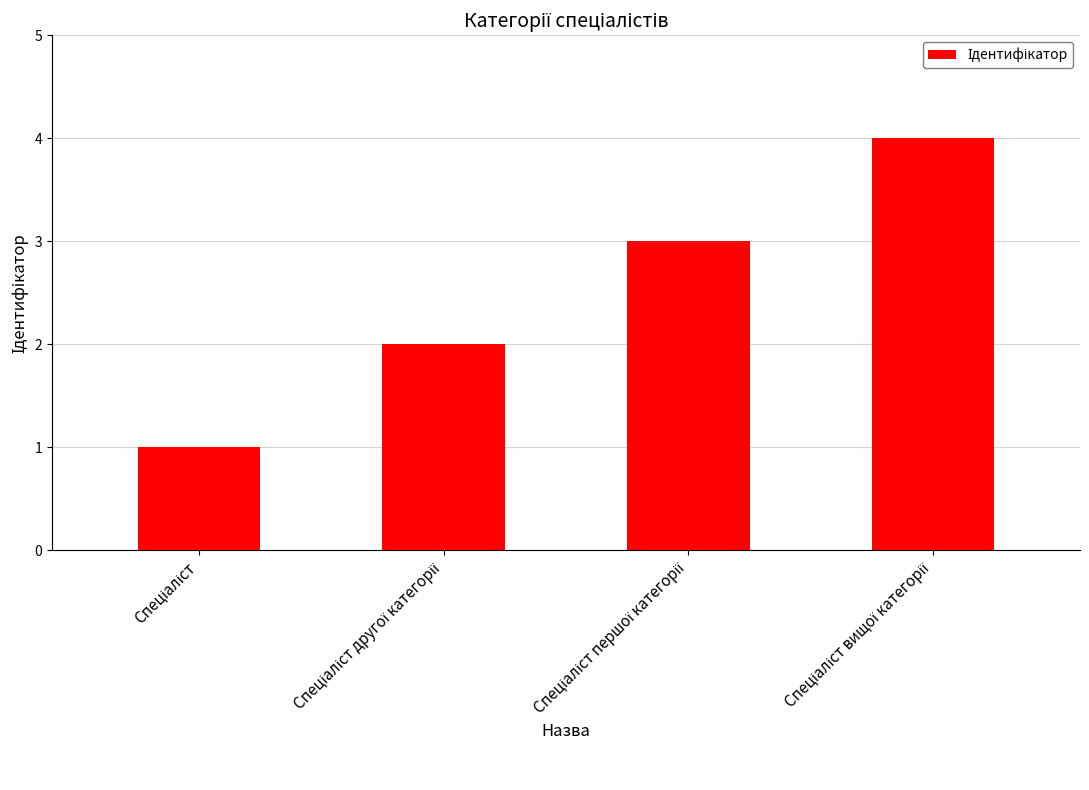

What is the greatest value displayed?

4